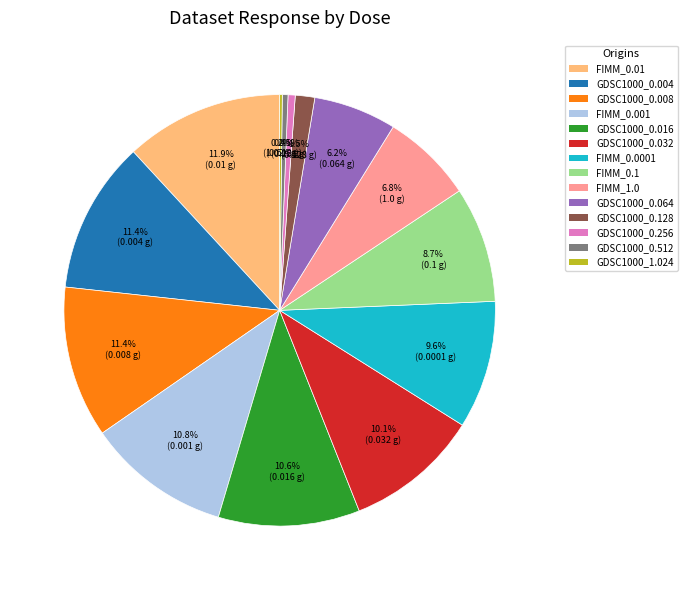

Is there a majority slice in this chart?

No